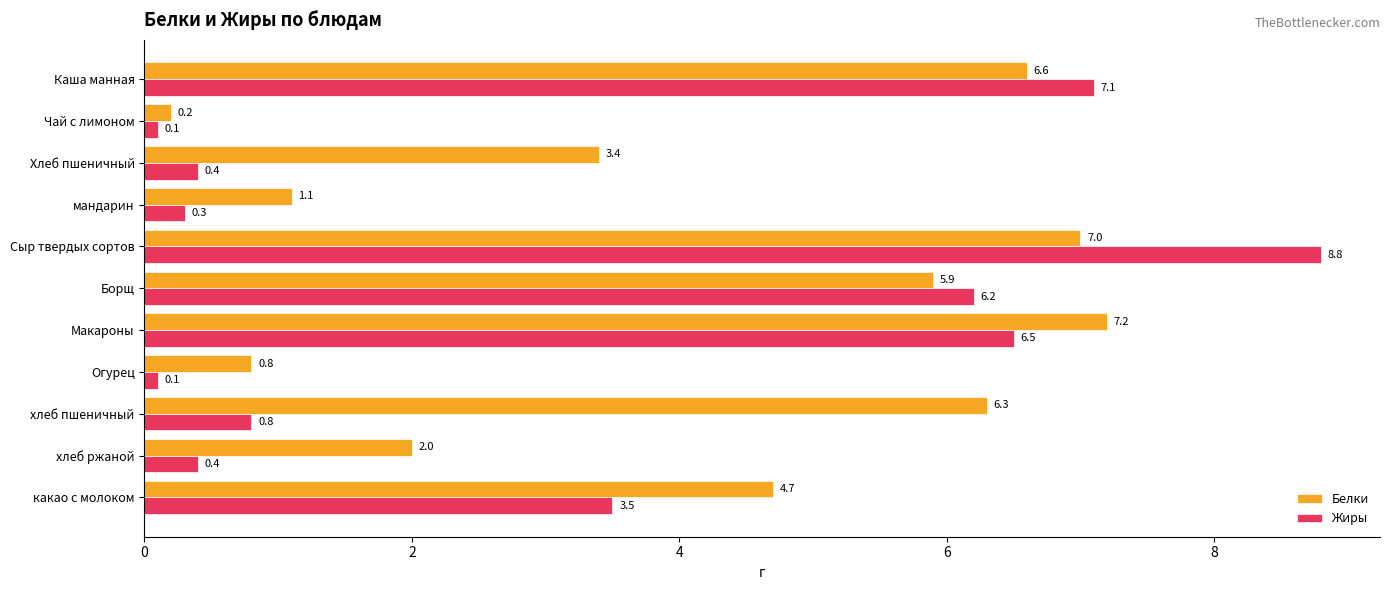

Which series changed the most between Сыр твердых сортов and Борщ?

Жиры